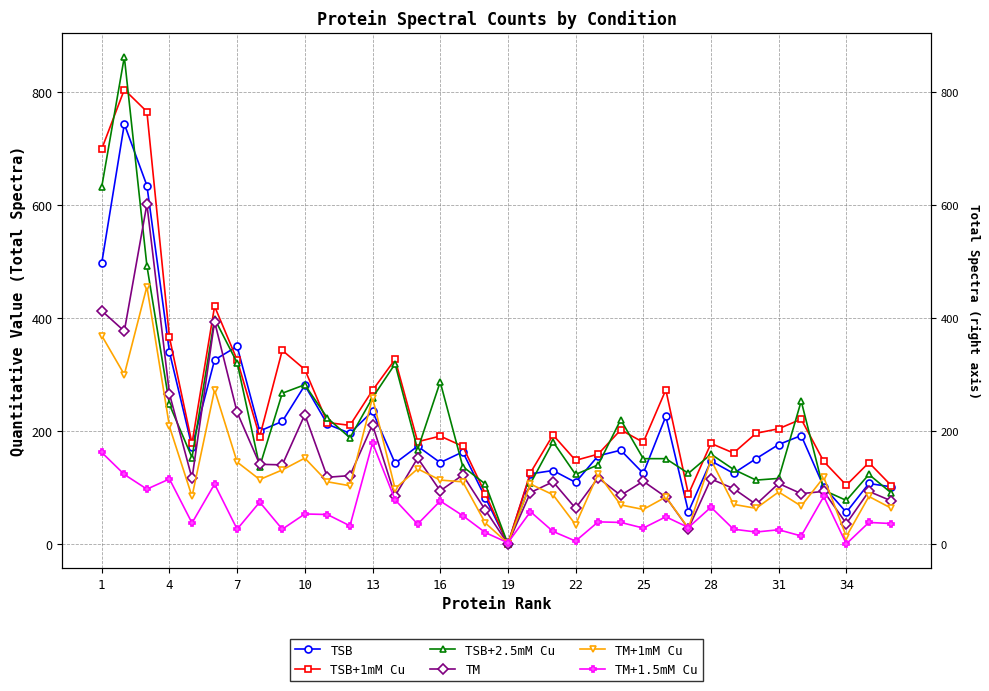

True or false: TM+1mM Cu has a value of 65 at 25.

False